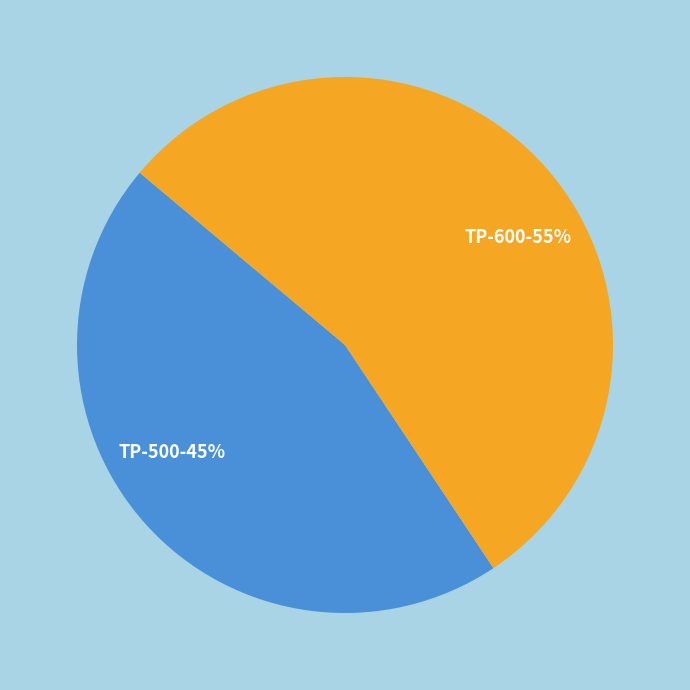

How many segments does this pie chart have?

2